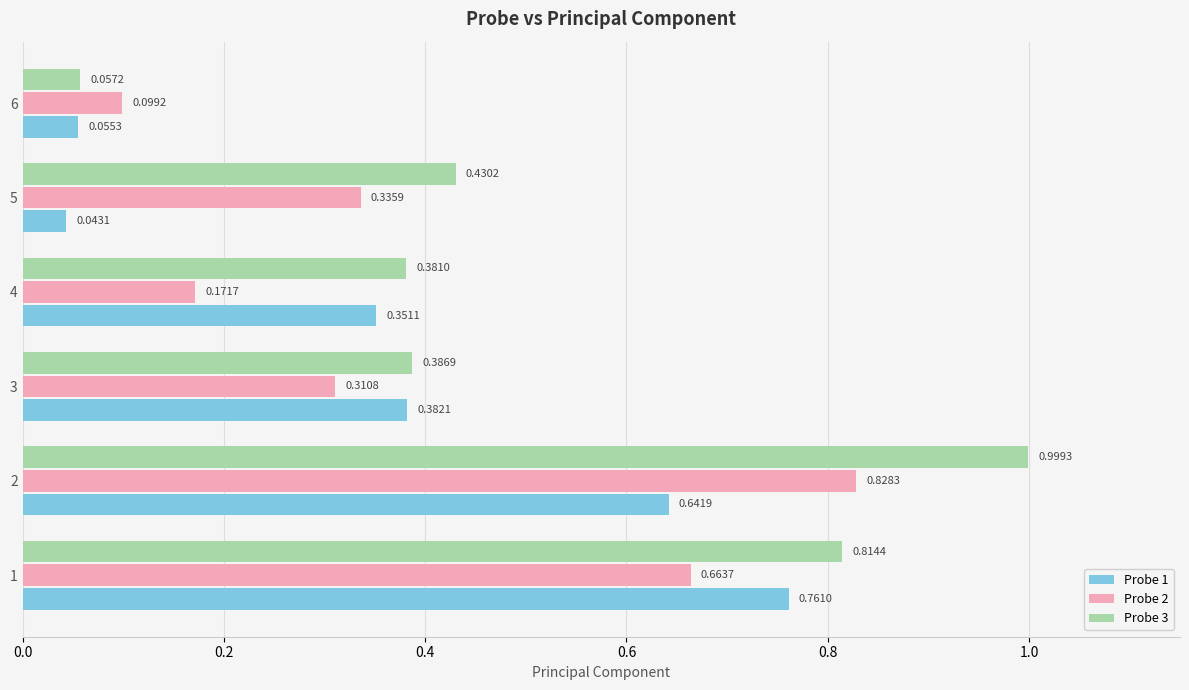

Which series has the largest total across all categories?

Probe 3